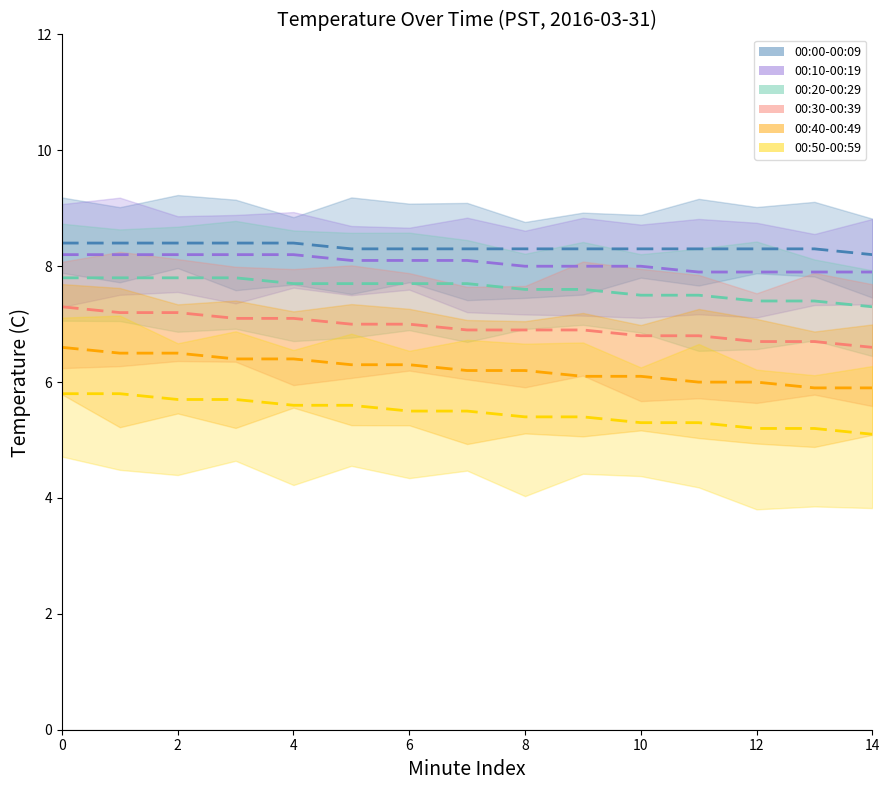

What is the sum of all 00:40-00:49 values?

93.4